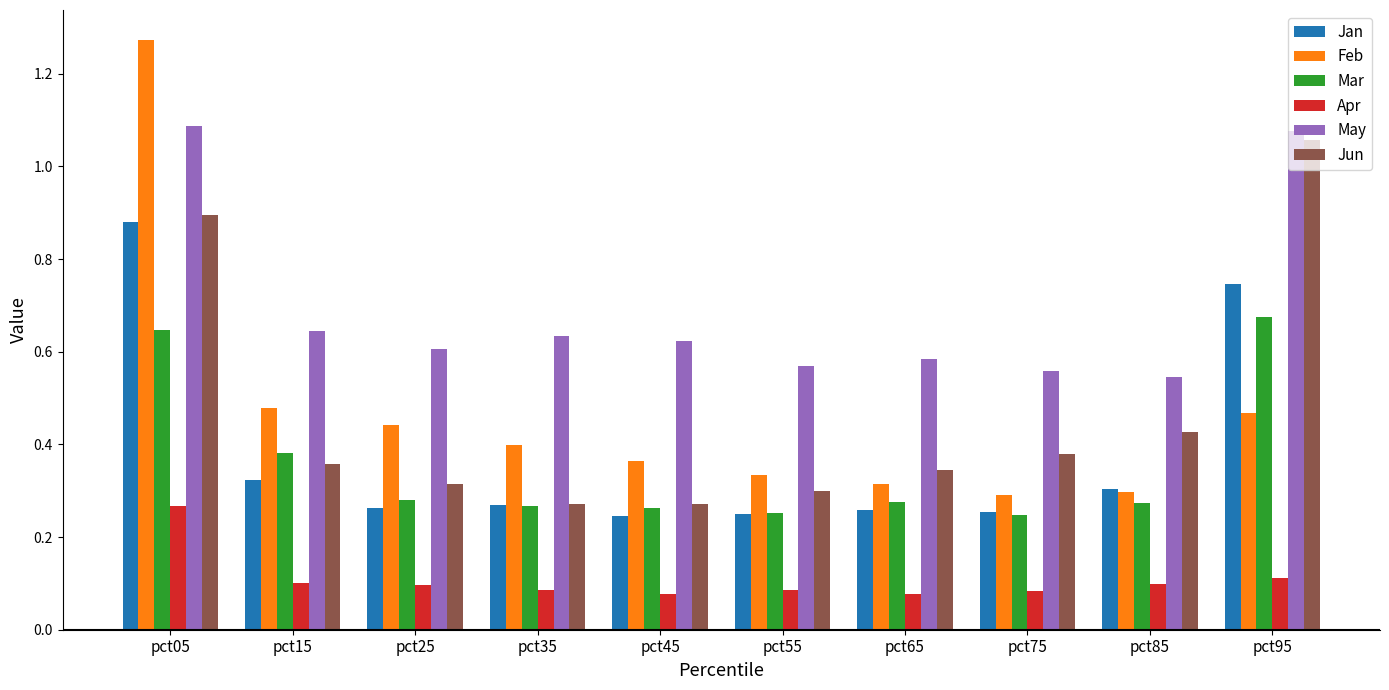

Which series has the widest spread of values?

Feb